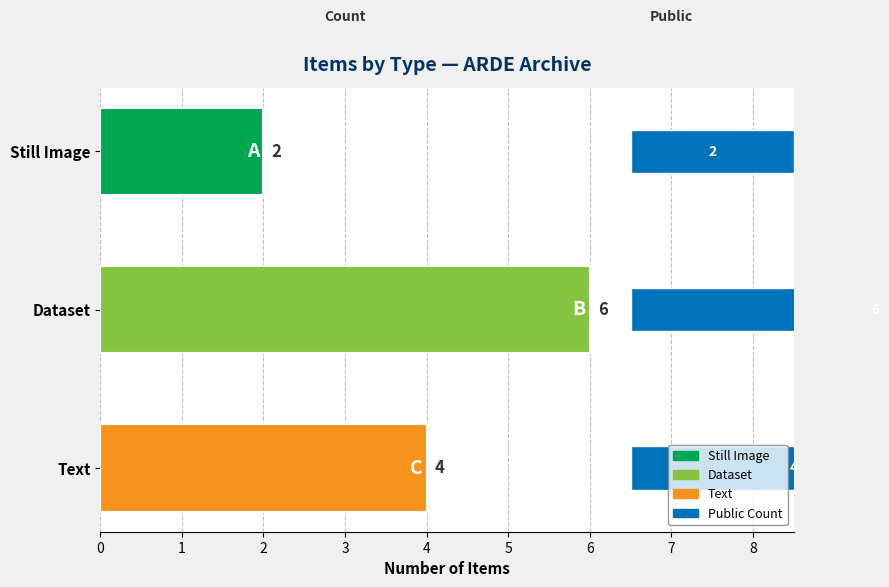

The value at Text is 3. True or false?

False